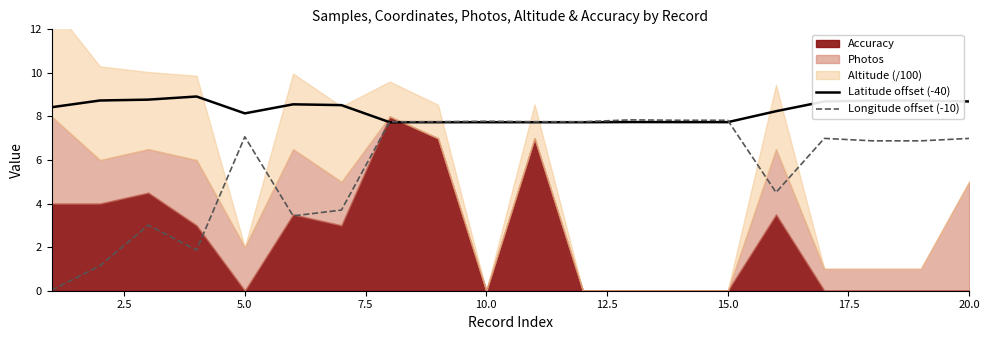

What is the highest value of the Longitude offset (-10) series?

7.8